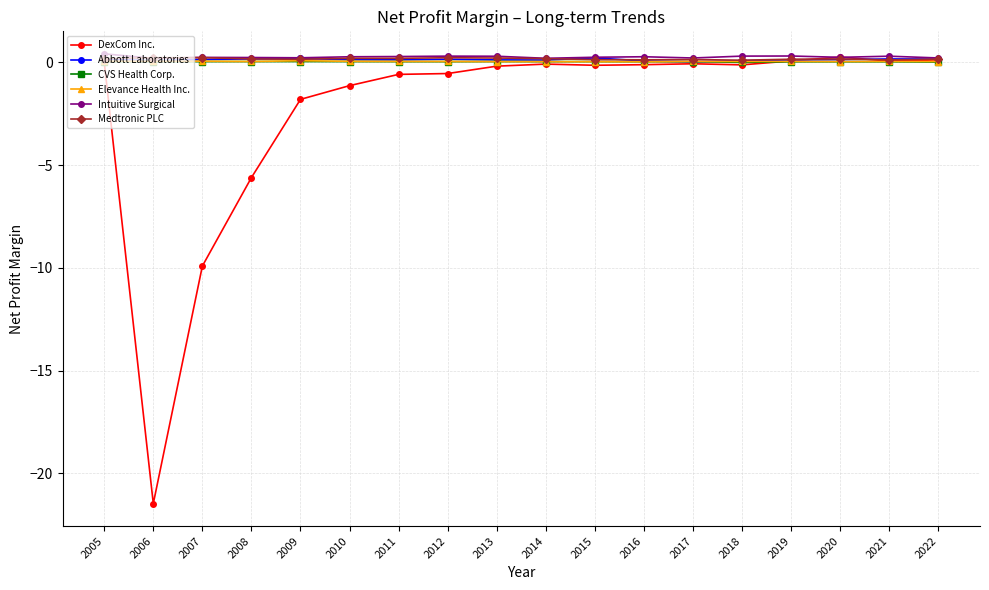

True or false: Abbott Laboratories has more than 2 points higher than both neighbors.

True